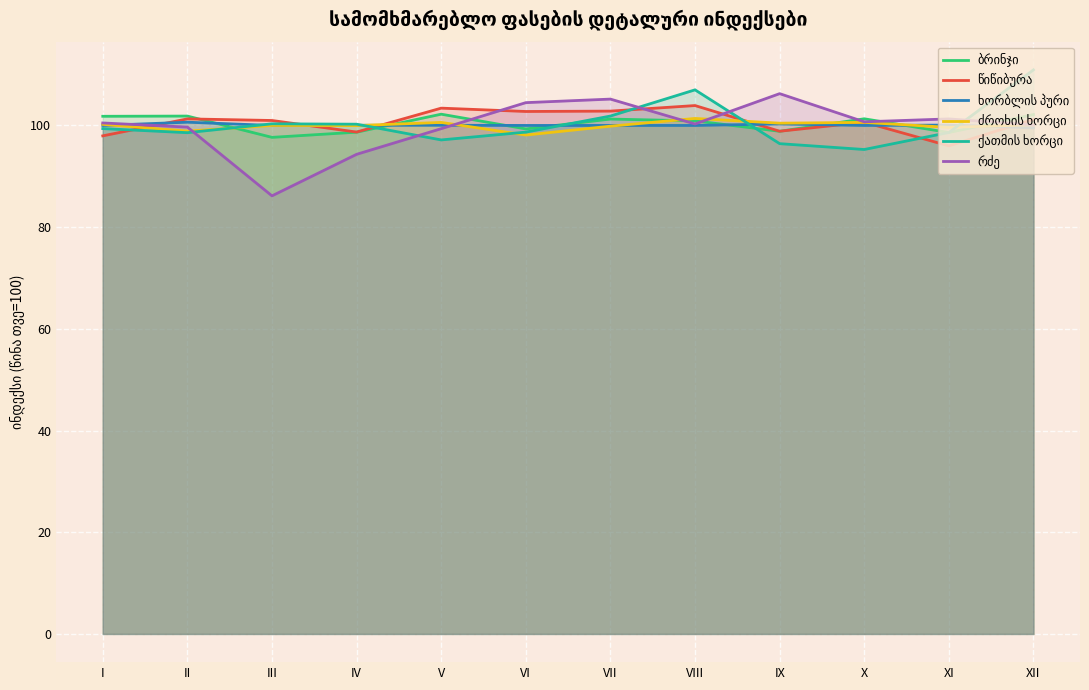

At how many categories does at least one series exceed 99?

12